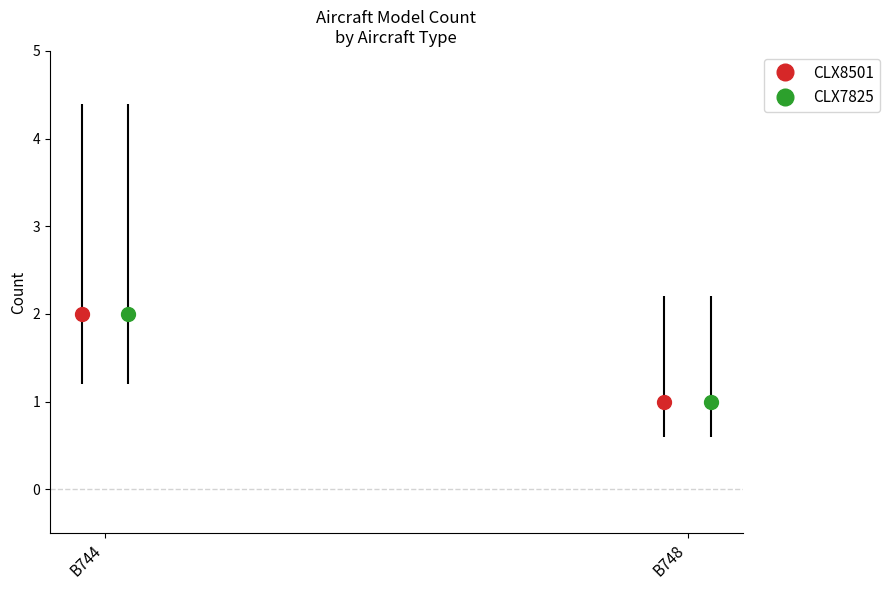

Reading right to left, list all the values displayed in this chart.

CLX8501: 1	2
CLX7825: 1	2